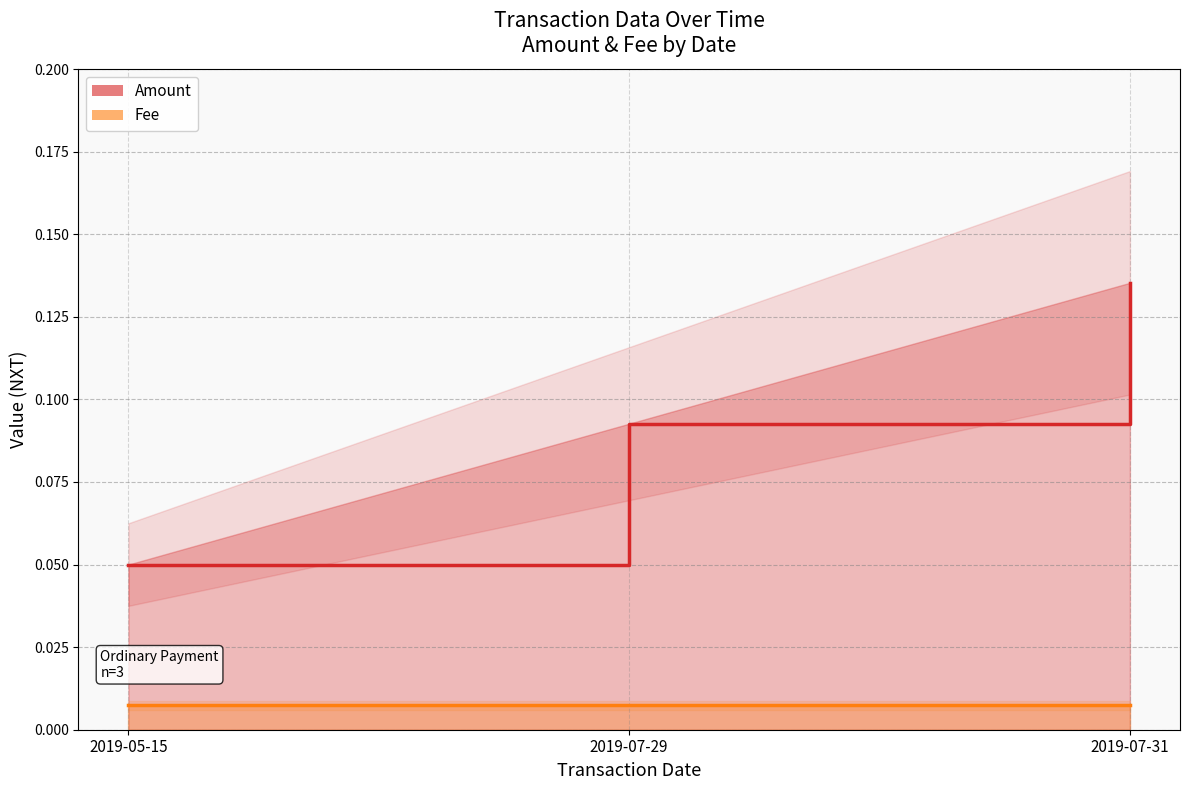

Which series has the largest total across all categories?

Amount